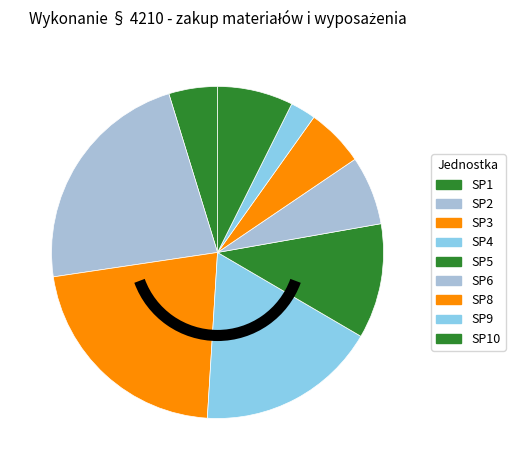

How many slices are in this pie chart?

9